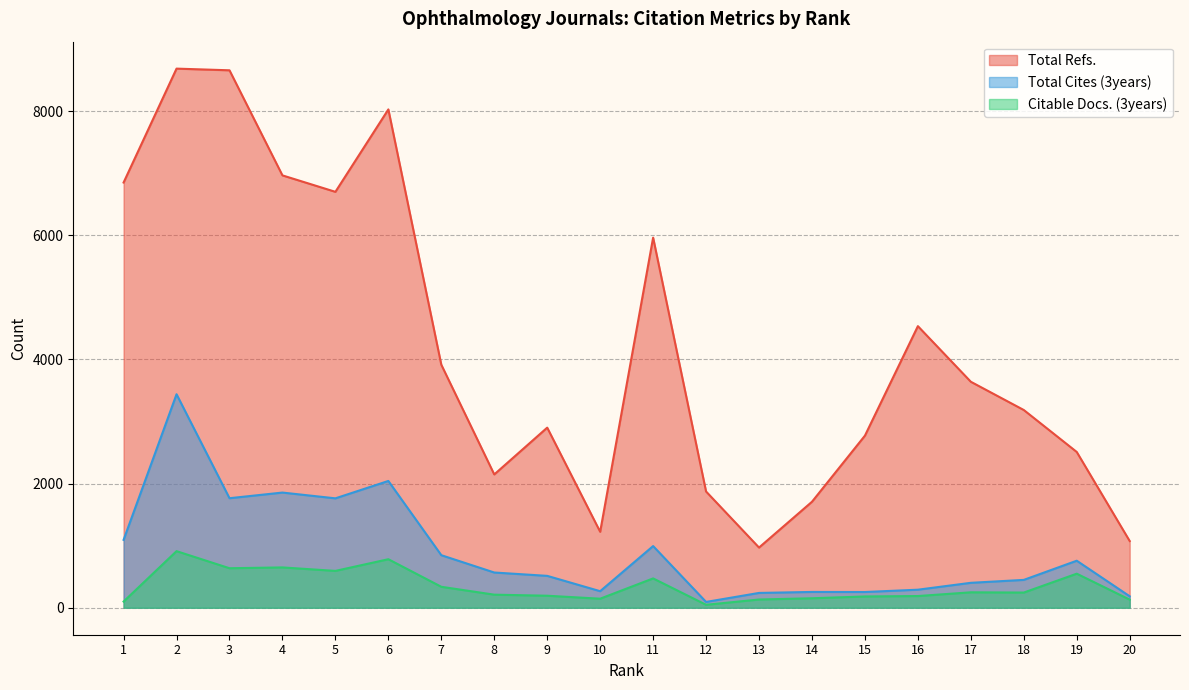

What is the lowest value of the Total Cites (3years) series?

94